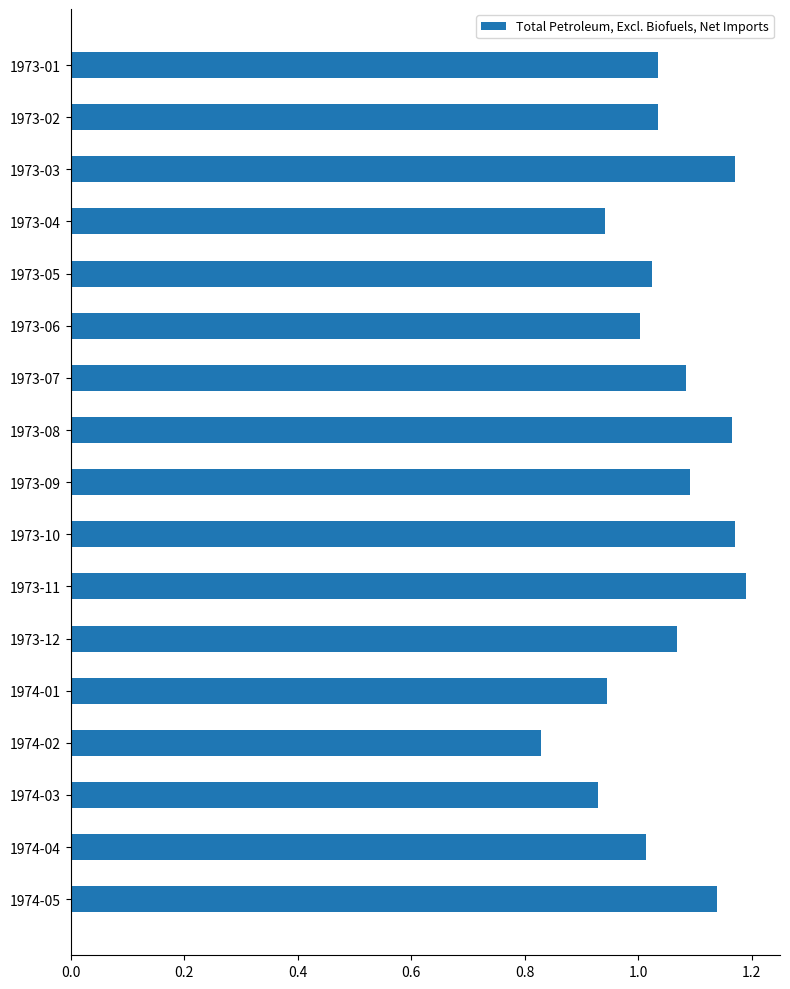

Which category has the lowest value across all series?

1974-02